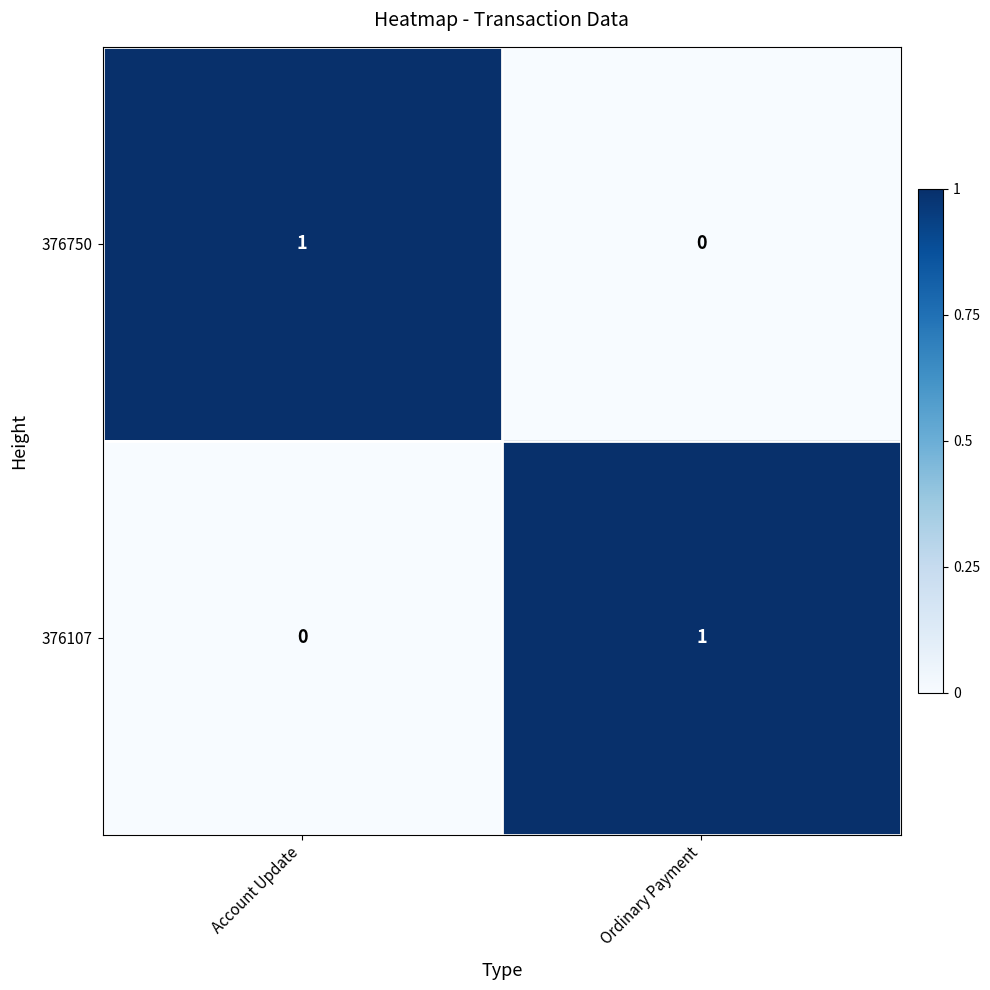

How many positive values does the 376107 series have?

1